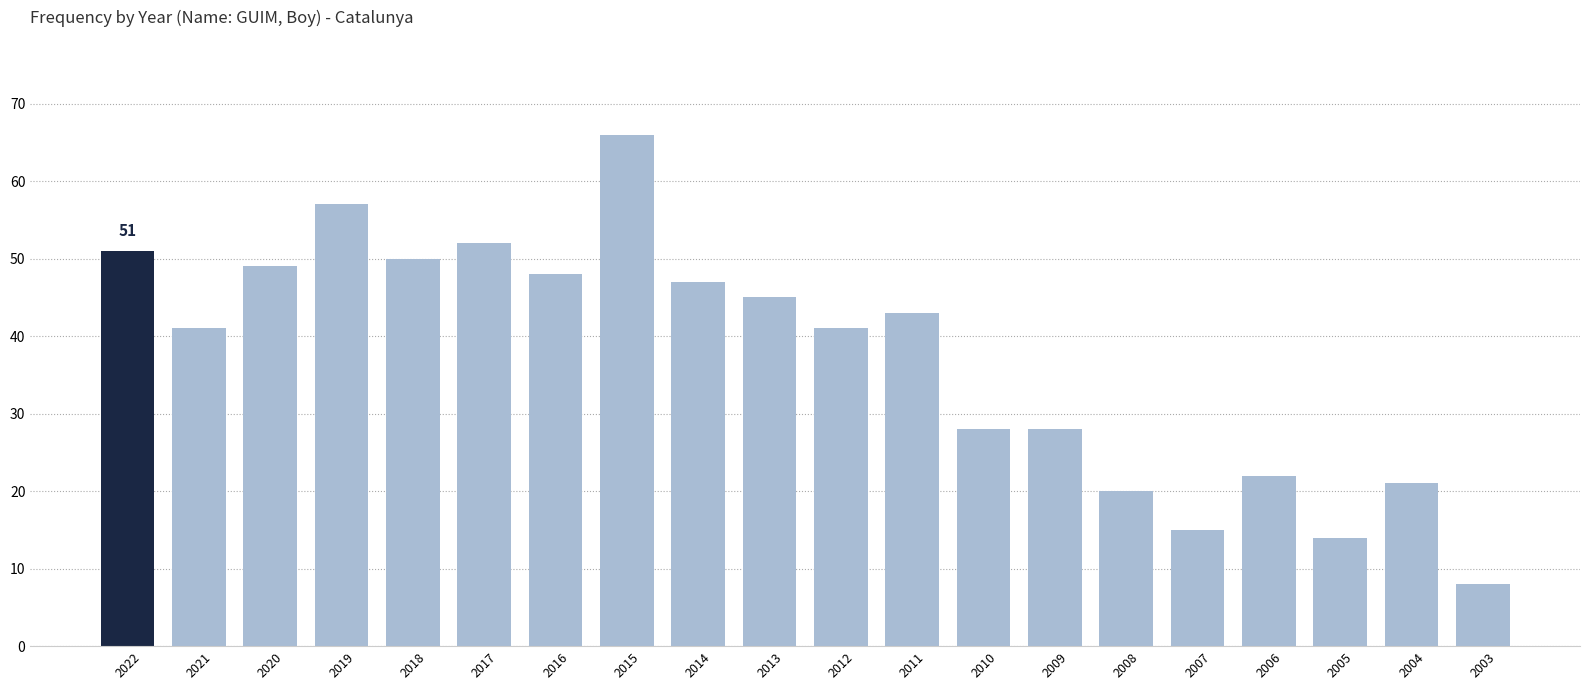

What is the value of the 8th bar from the left?

66